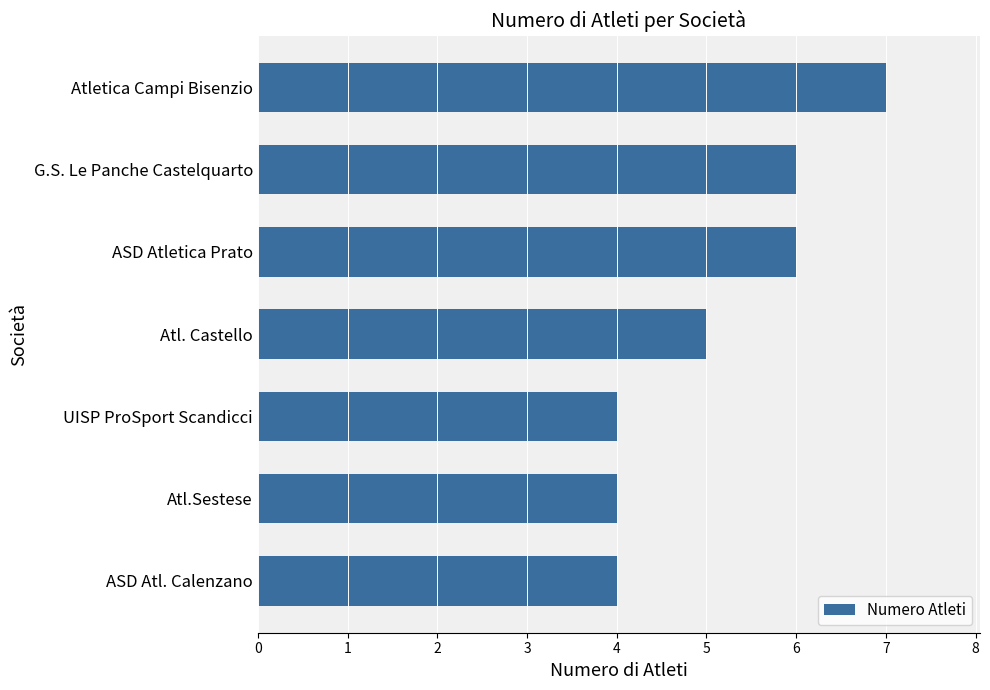

What is the difference between the maximum and minimum values?

3